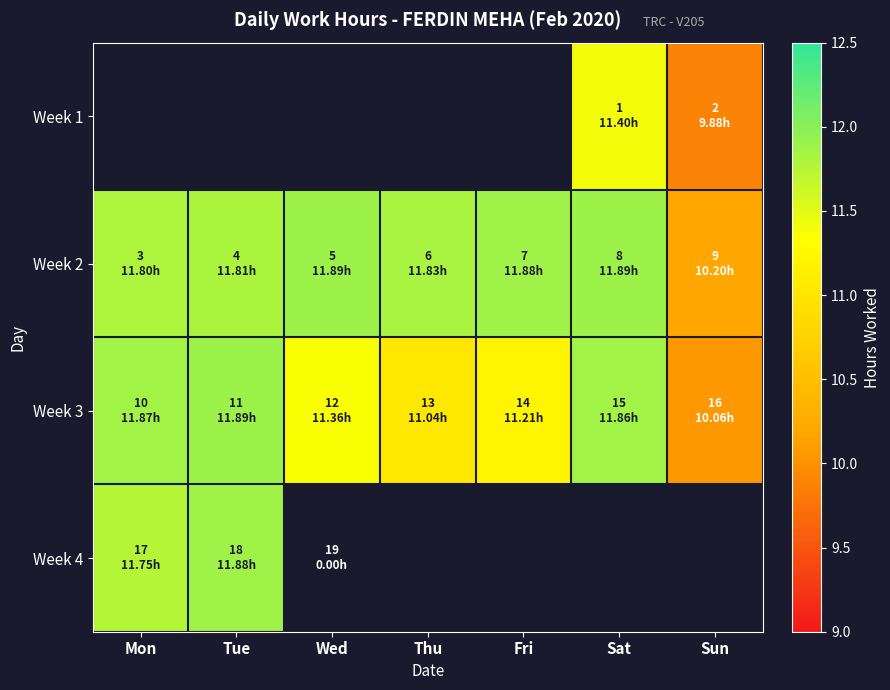

Which category has the highest value across all series?

Wed